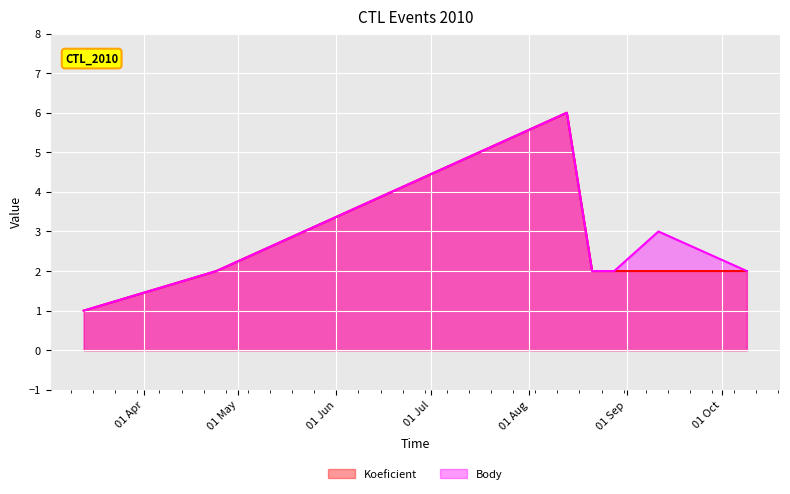

What are all the series names shown in the legend?

Koeficient, Body